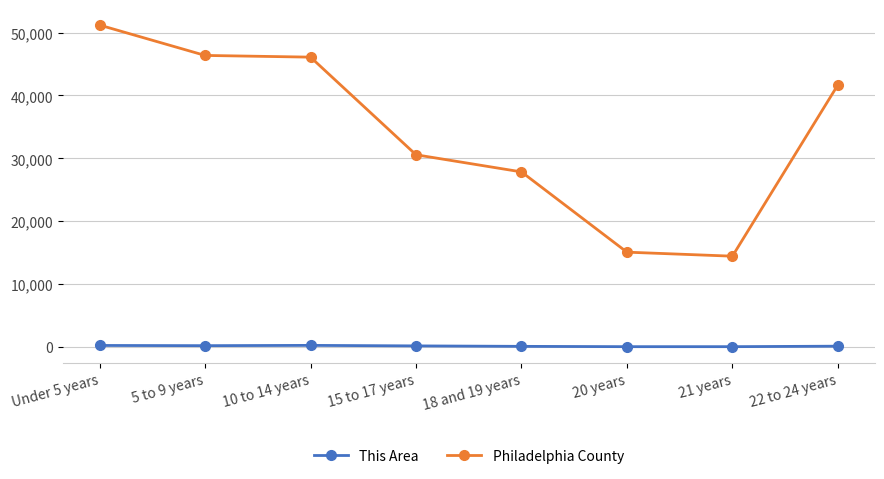

In Philadelphia County, how many points are lower than both neighbors (excluding endpoints)?

1